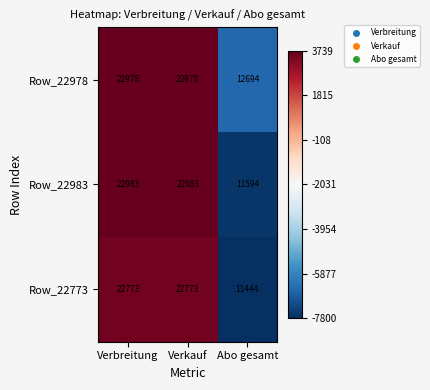

Where is Row_22983 nearest to the value 17288?

Abo gesamt